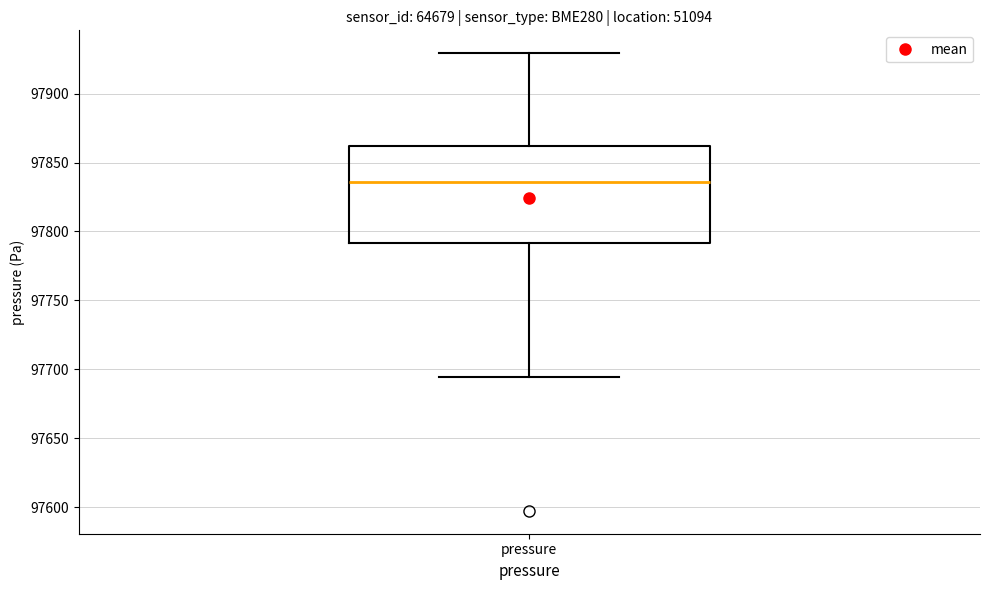

Transcribe this box plot: give where the median line is, the range the box spans, and where the two whiskers end, as read against the y-axis. The values are not printed on the chart, so give them approximately, as read against the axis.

median 97835, box 97790 to 97860, whiskers 97695 to 97930